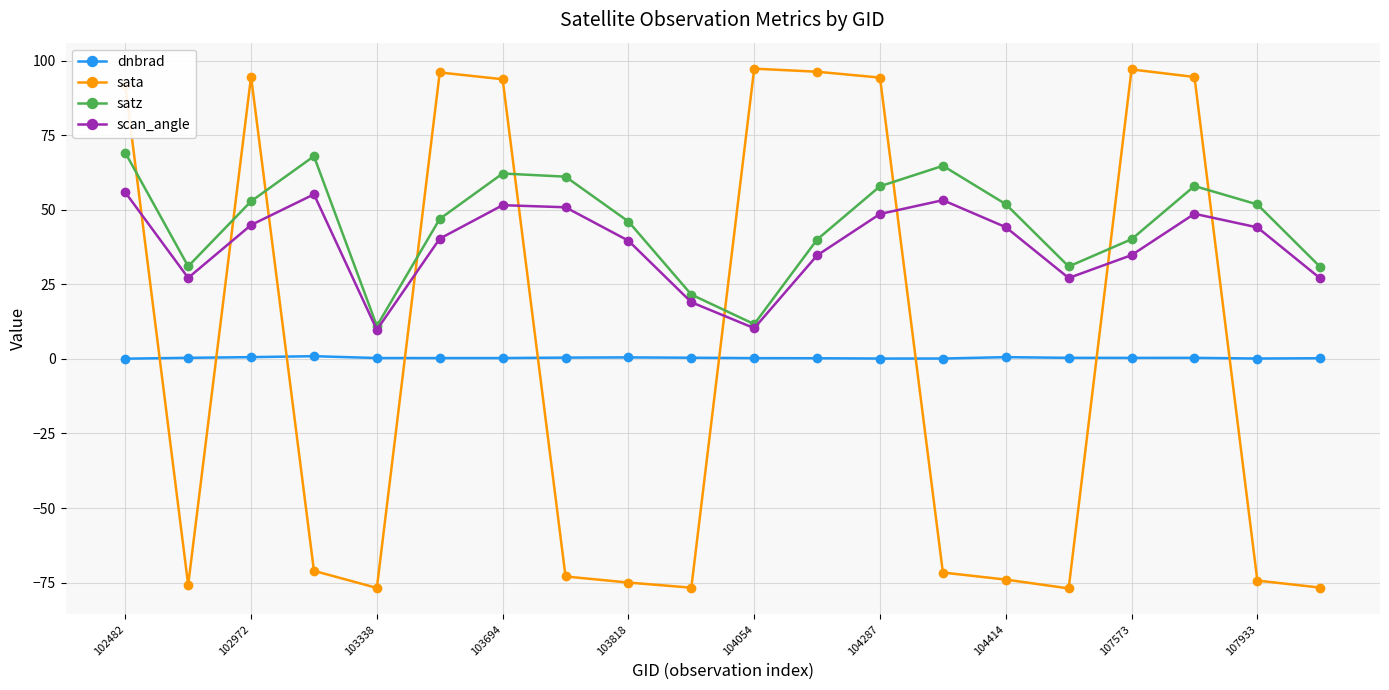

What is the difference between the second highest and minimum values in the scan_angle series?

45.4